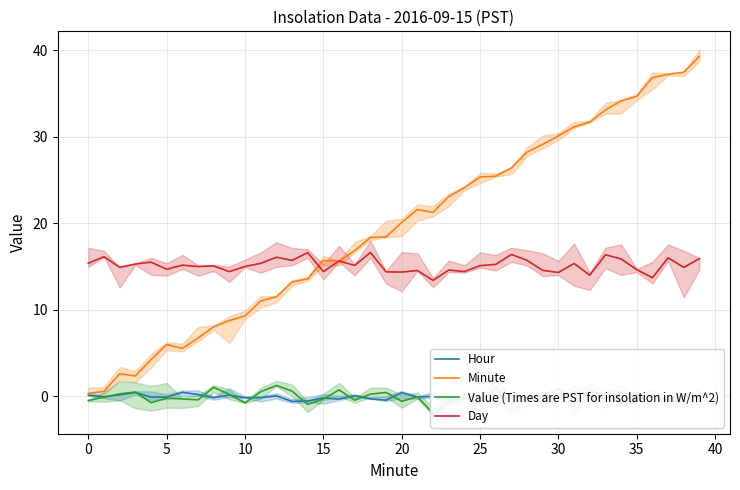

True or false: Hour and Minute intersect in this chart.

False